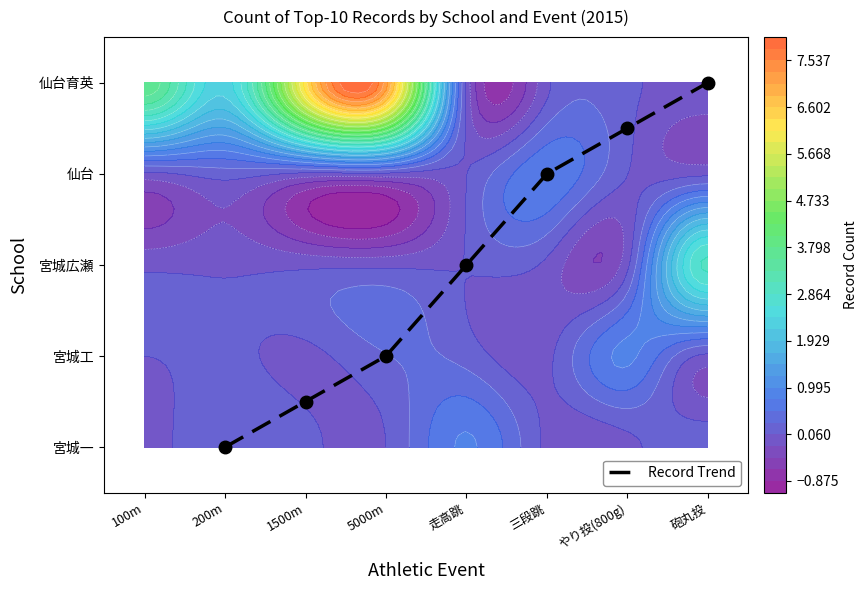

The chart shows a value of 0.8 at 走高跳. True or false?

False